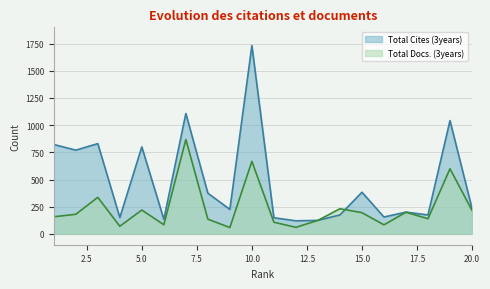

What is the spread (max minus min) of values at 18?

35